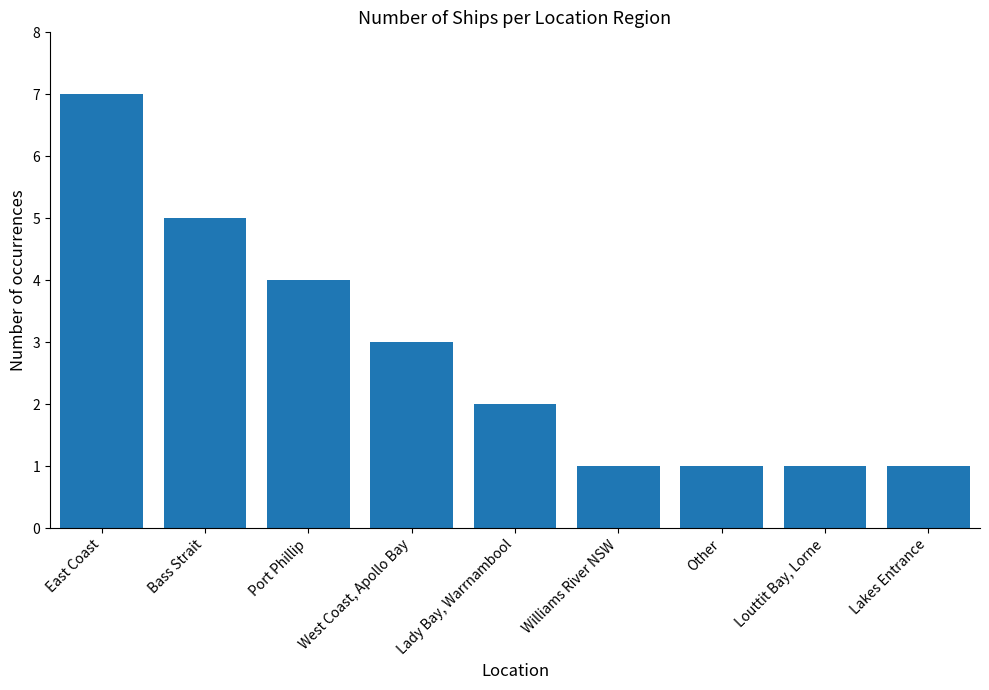

What is the label of the 9th bar from the left?

Lakes Entrance